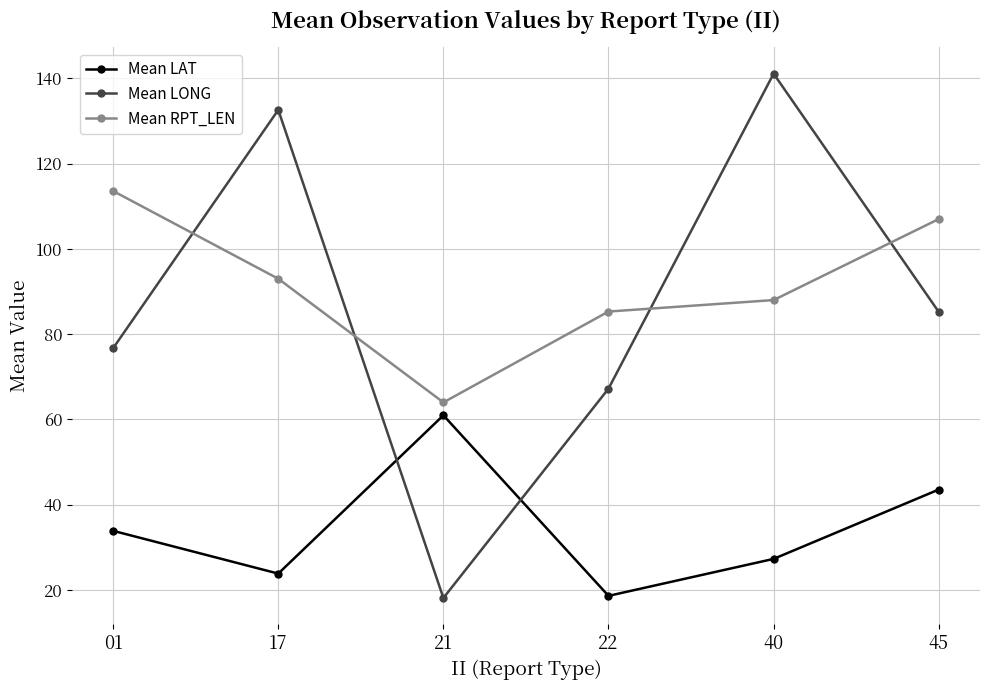

Is the value of Mean RPT_LEN at 22 greater than the value of Mean LAT at 40?

Yes